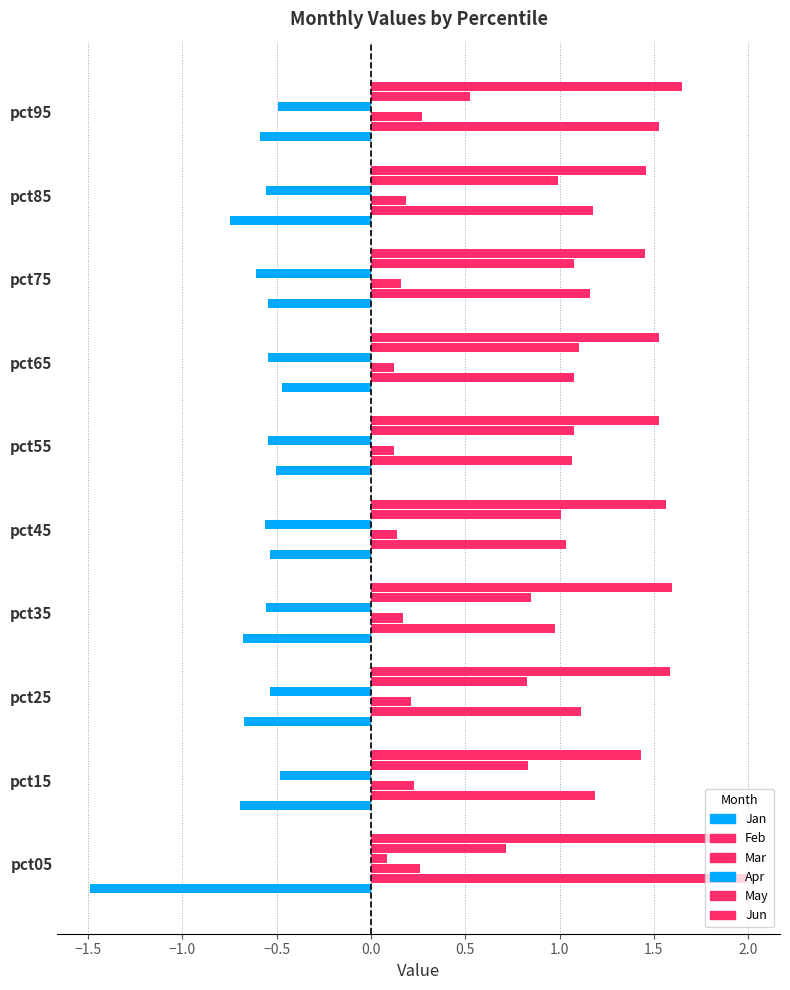

What position from the right is 1.0?

4